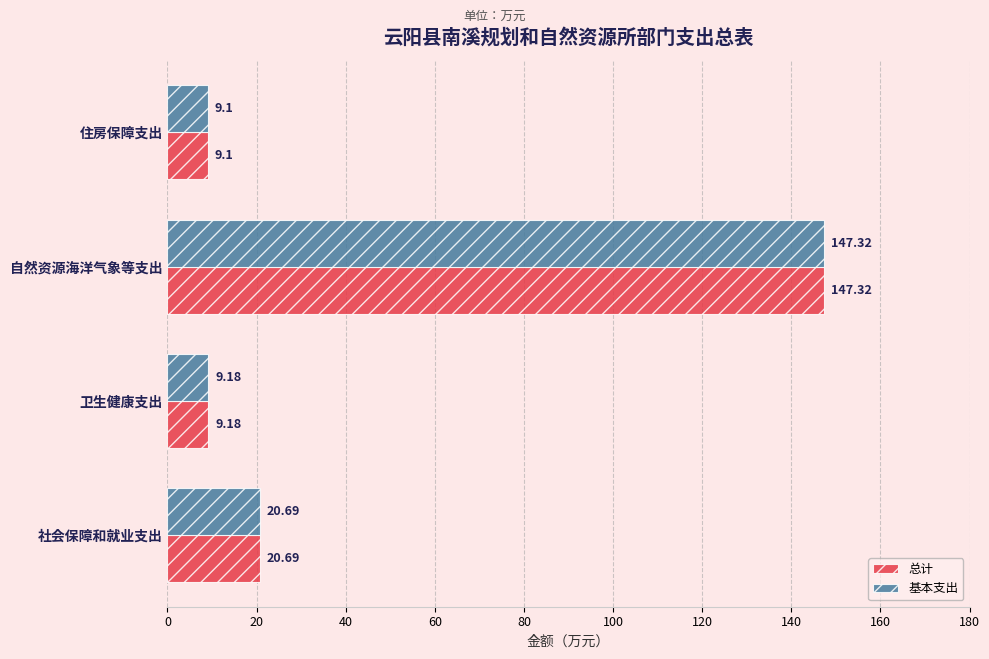

How many data points does each series have?

4